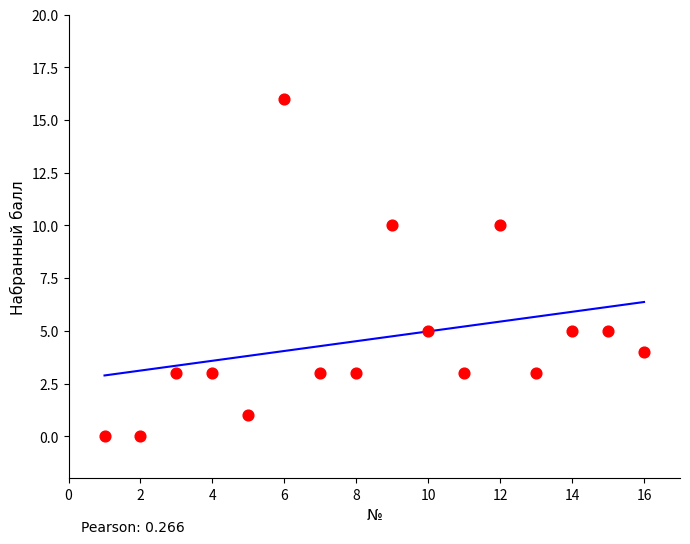

What is the range of X values (max minus min)?

15